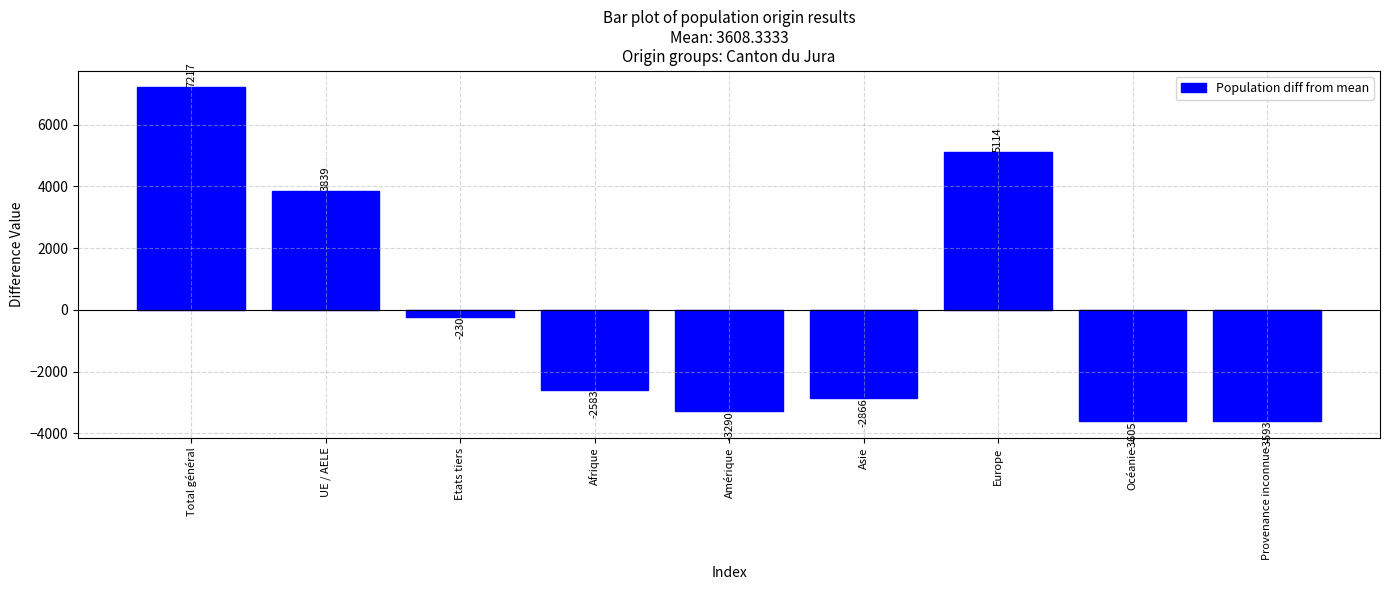

What is the change in value from Asie to Provenance inconnue?

-727.0